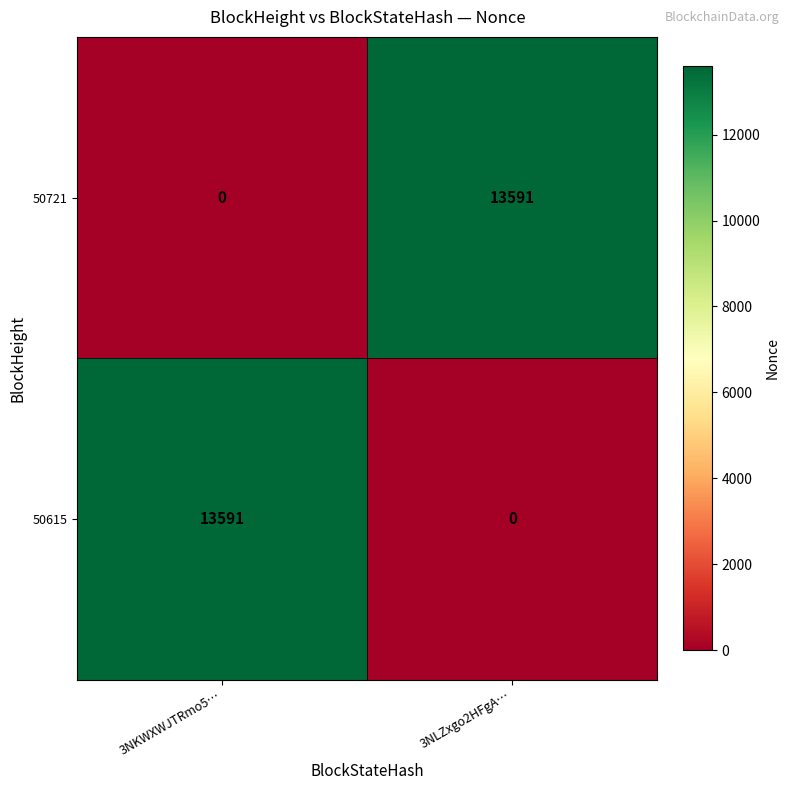

At which label is 50615 closest to 6795?

3NLZxgo2HFgA…